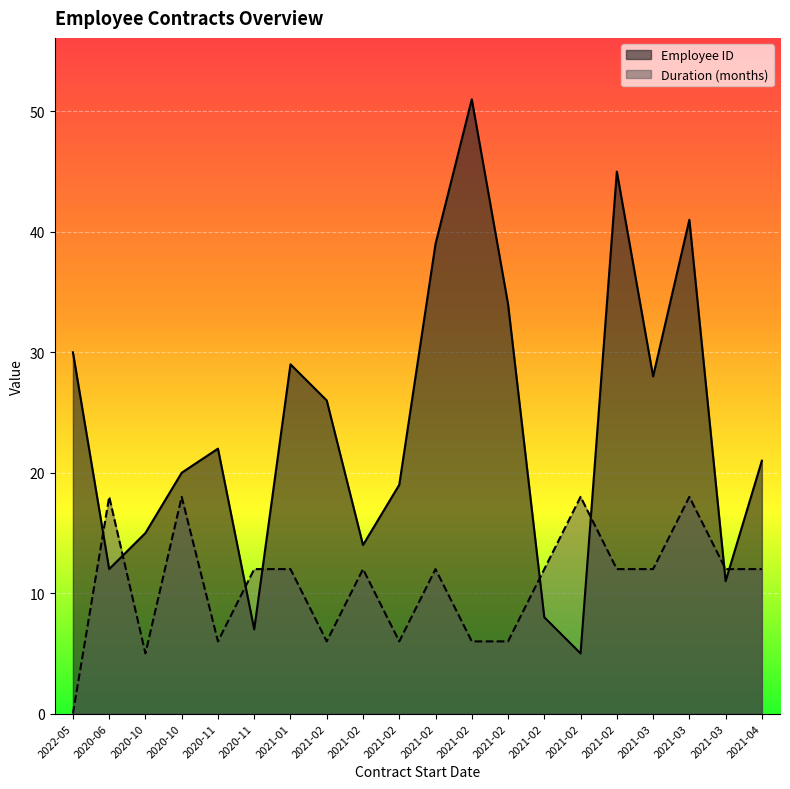

At which label does Duration (months) first exceed 12?

2020-06